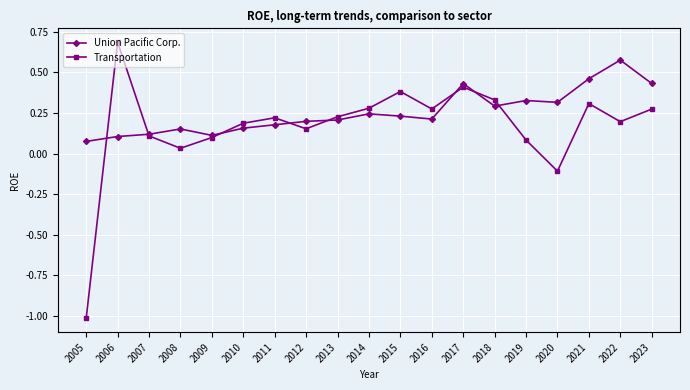

What is the maximum value shown in the chart?

0.7